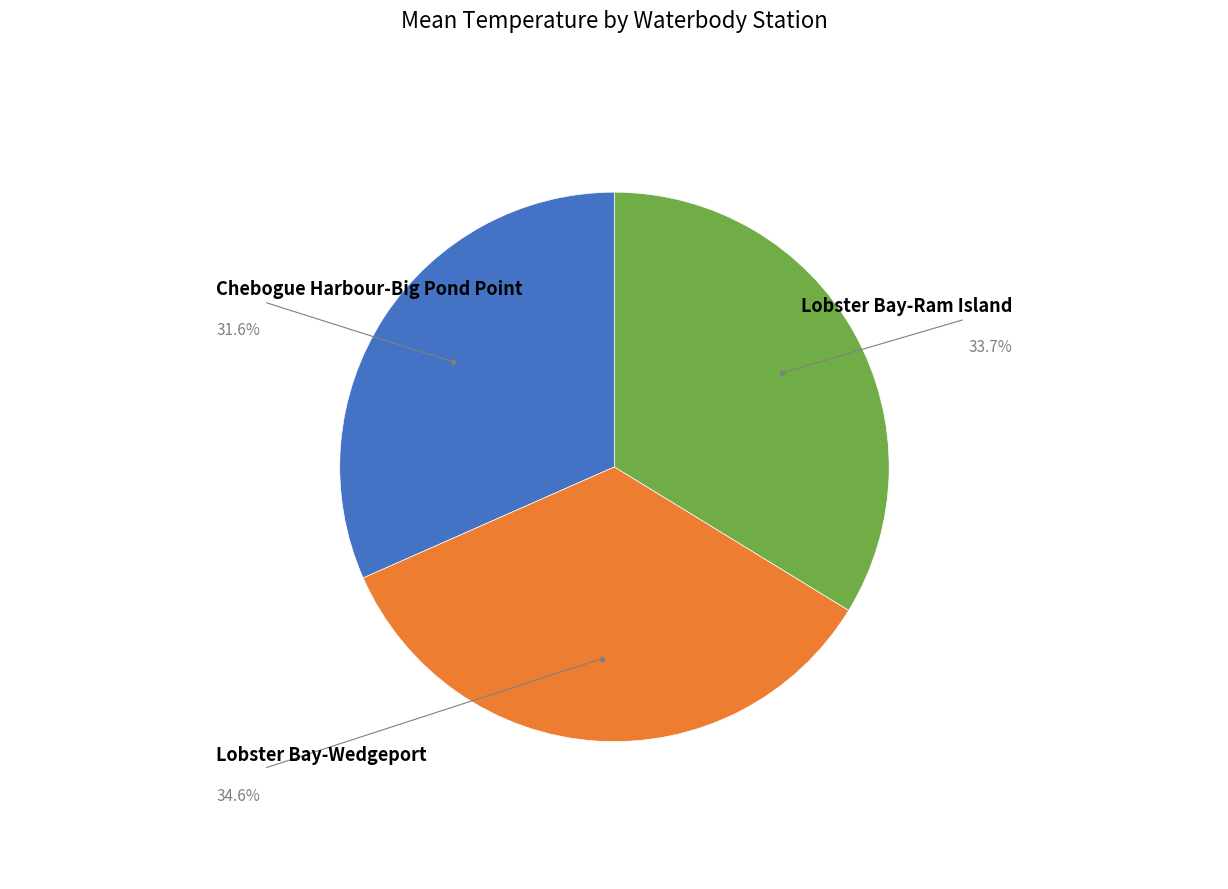

How many segments does this pie chart have?

3